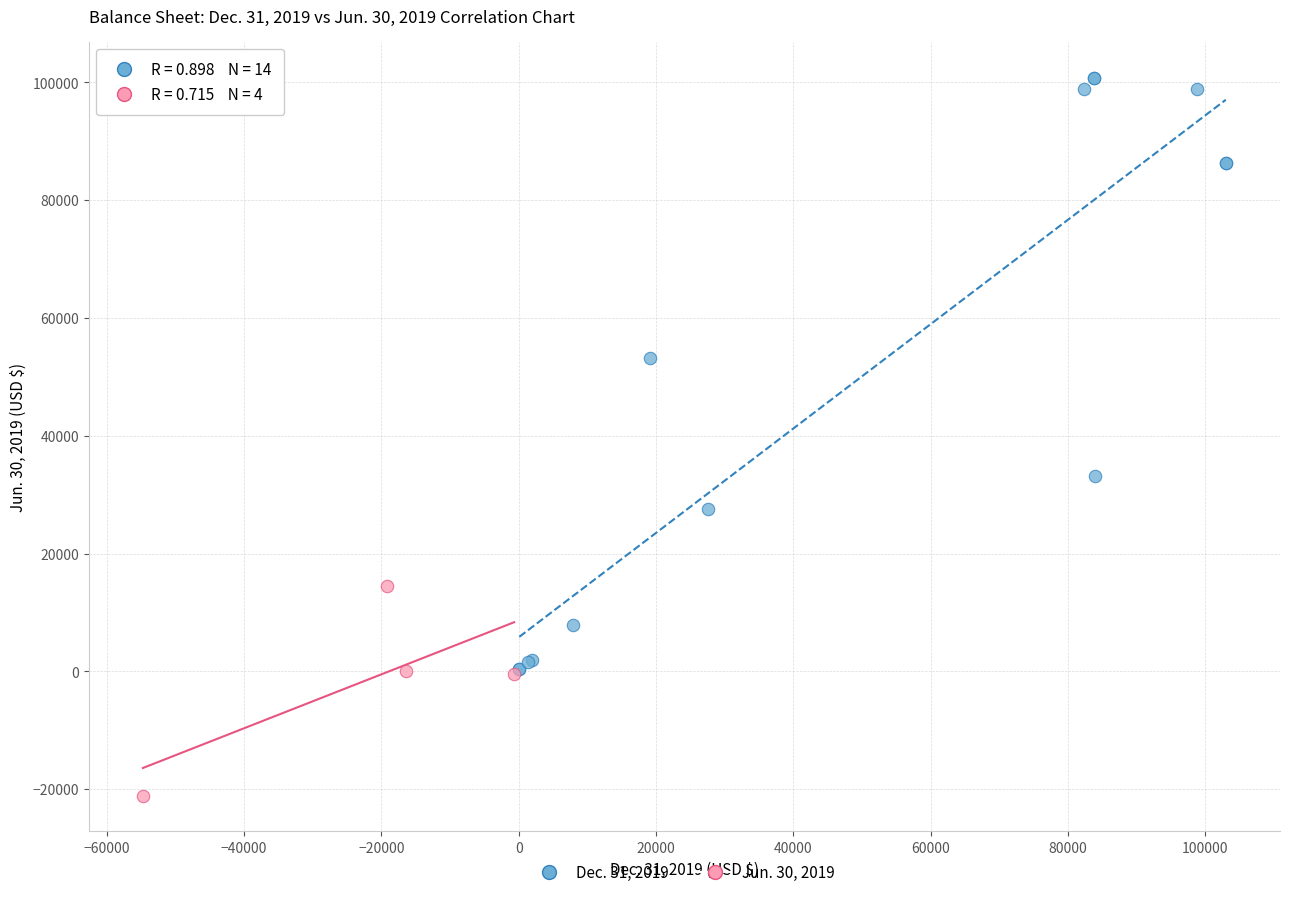

Which series has the largest Y range (max minus min)?

Dec. 31, 2019